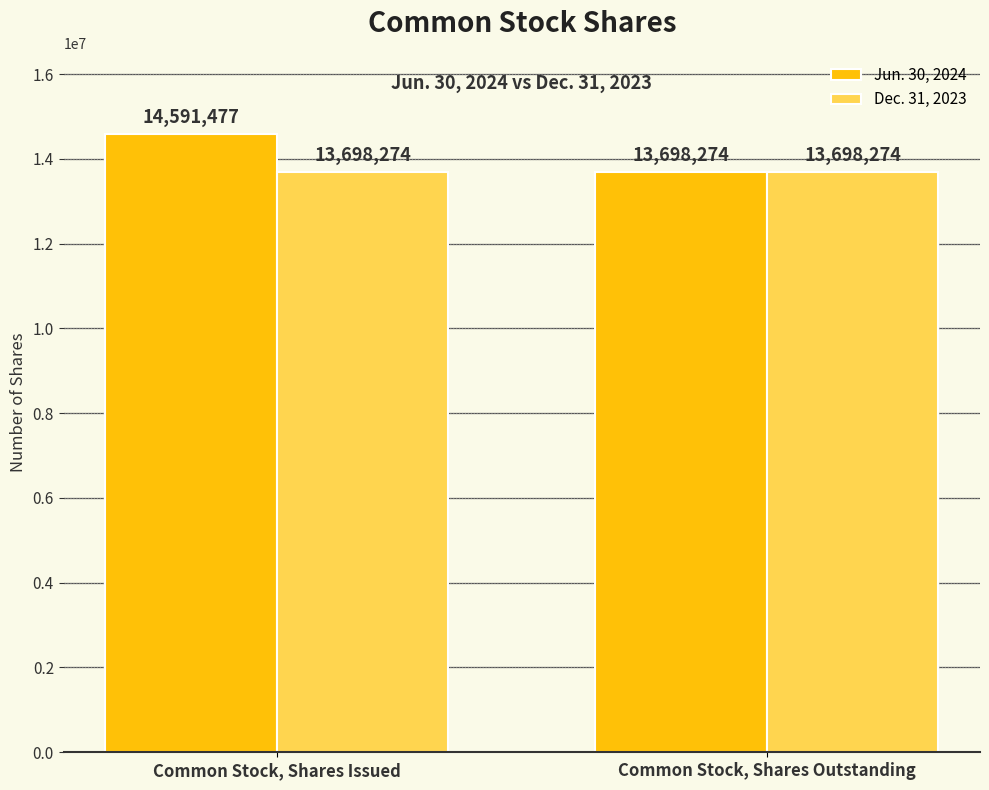

How many bars are there in total?

4